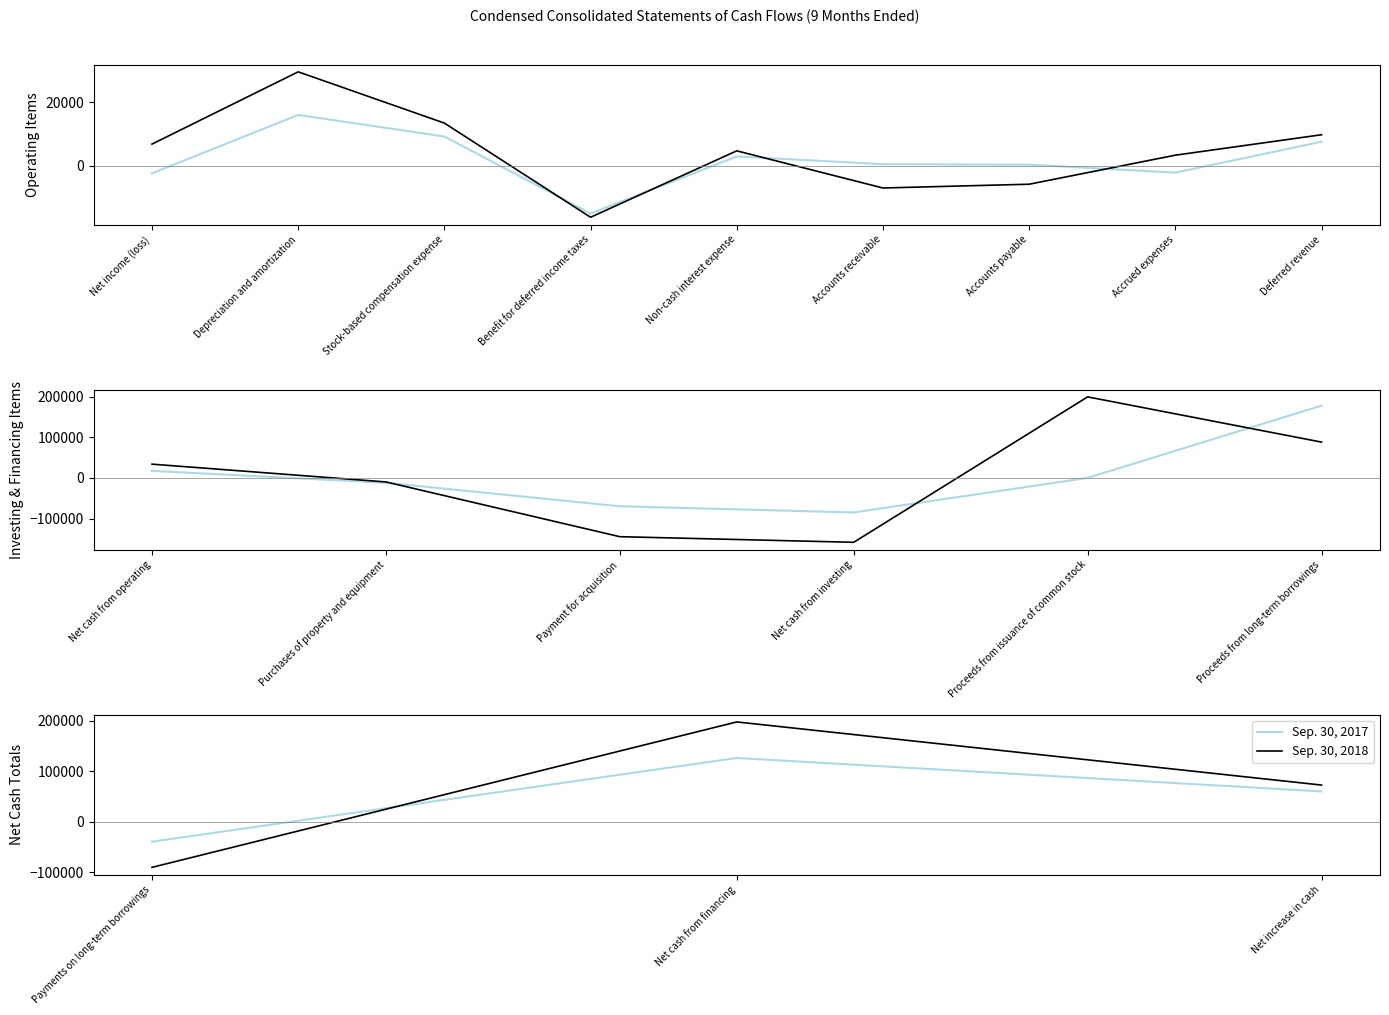

Count the number of data series in this chart.

2